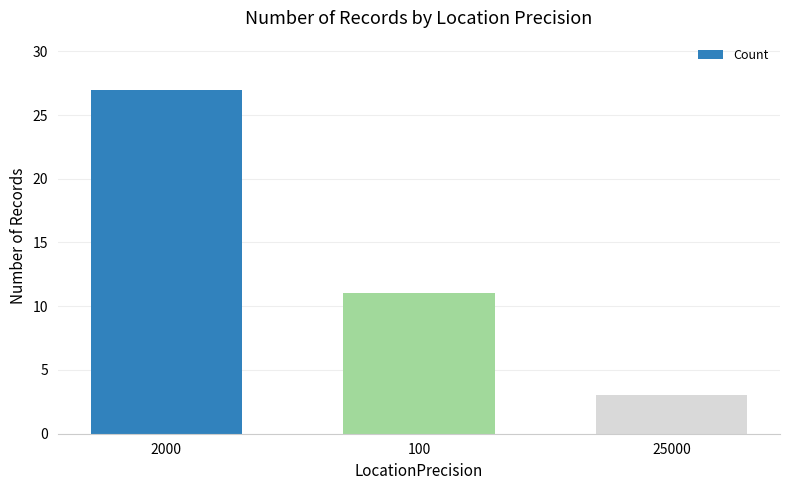

What is the label of the 3rd bar from the right?

2000